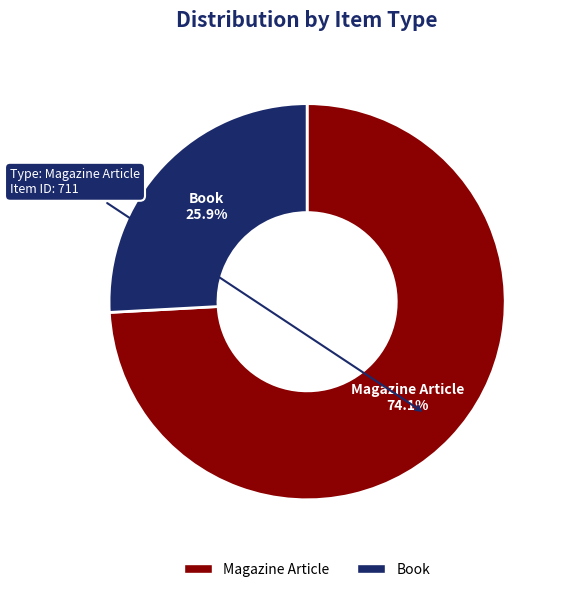

Does any single category account for the majority?

Yes